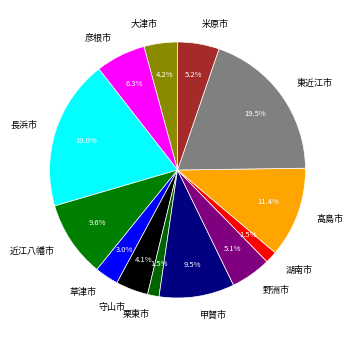

What is the largest slice in the pie chart?

東近江市